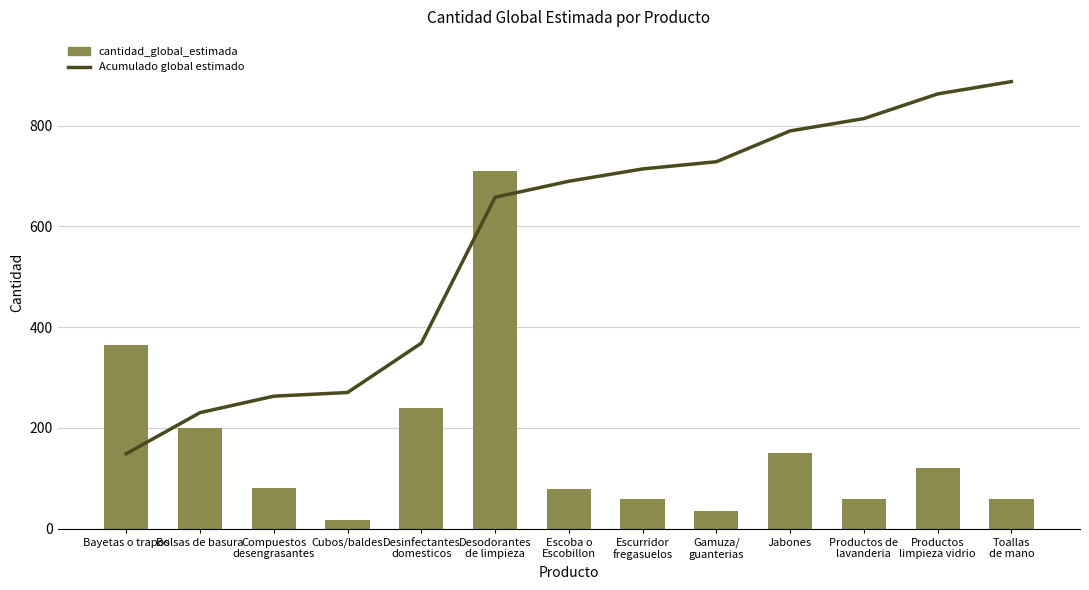

What is the highest value of the Acumulado global estimado series?

887.5